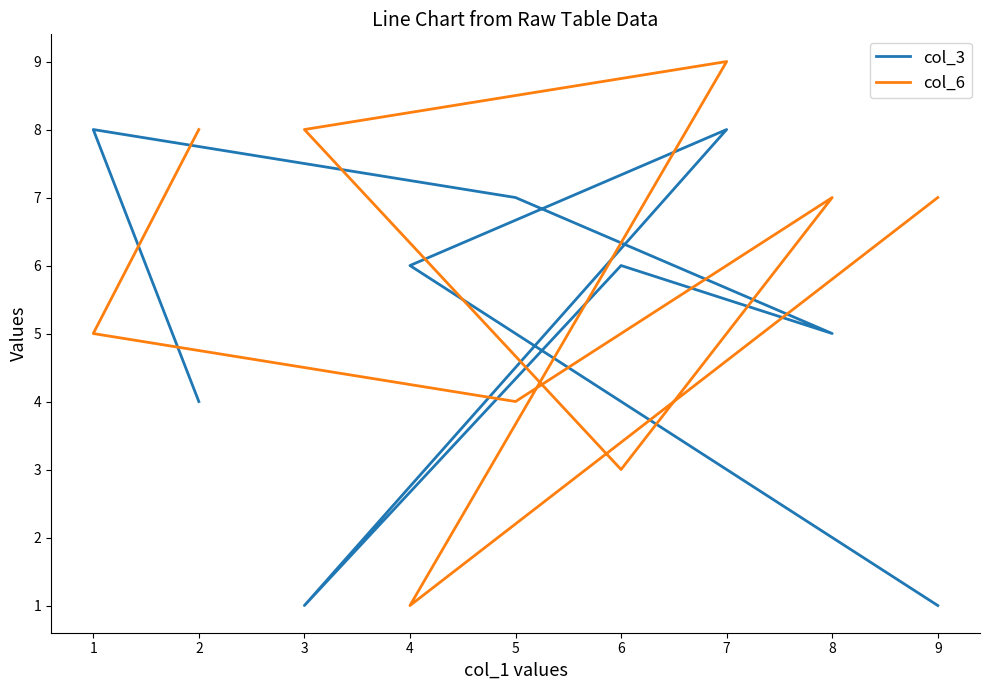

Reading left to right, list all the values displayed in this chart.

col_3: 1	6	8	1	6	5	7	8	4
col_6: 7	1	9	8	3	7	4	5	8